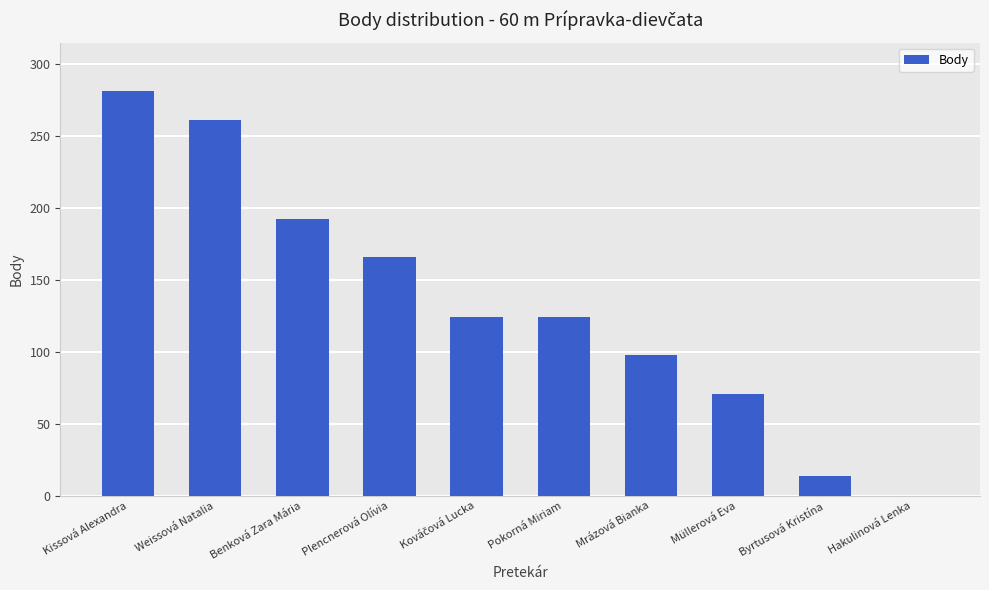

The chart shows a value of 192 at Benková Zara Mária. True or false?

True